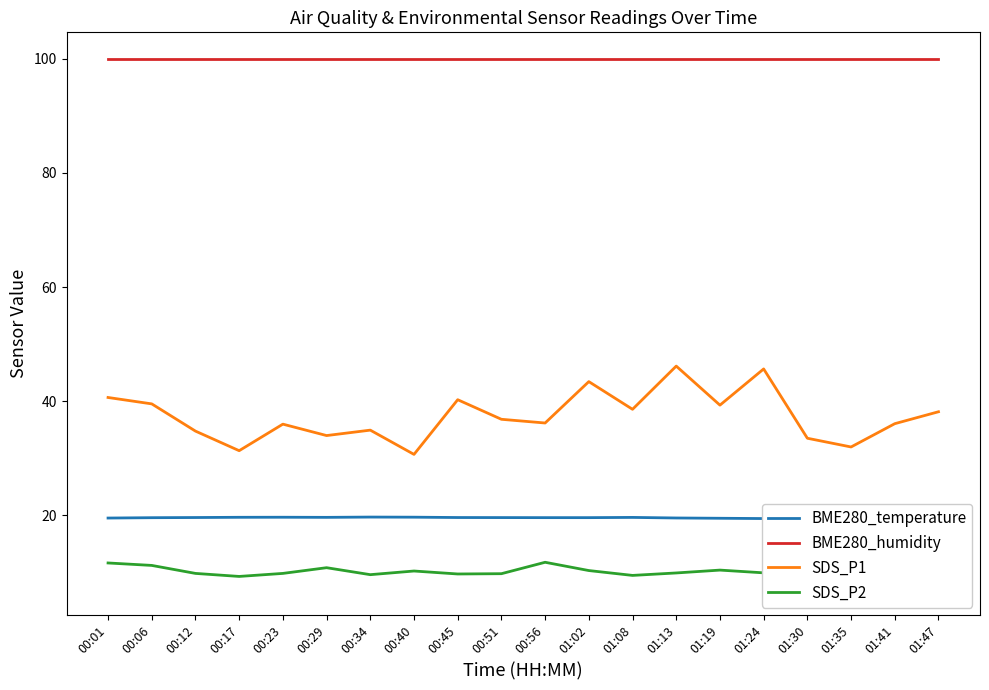

Which series has the largest range (max minus min)?

SDS_P1